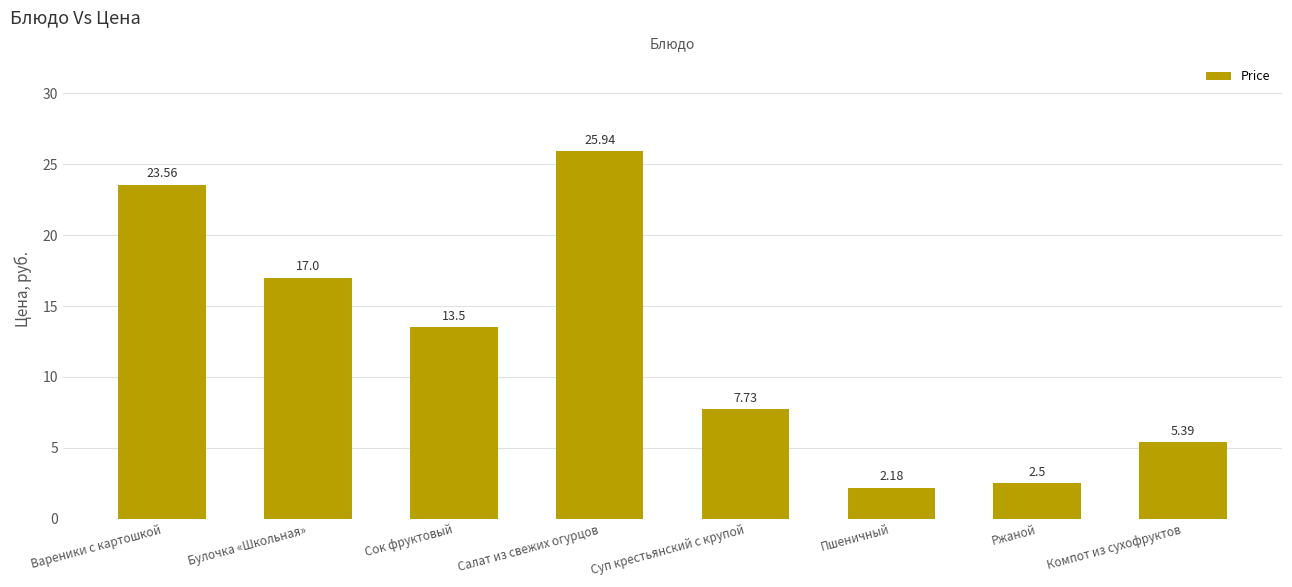

The value at Суп крестьянский с крупой is 7.7. True or false?

True